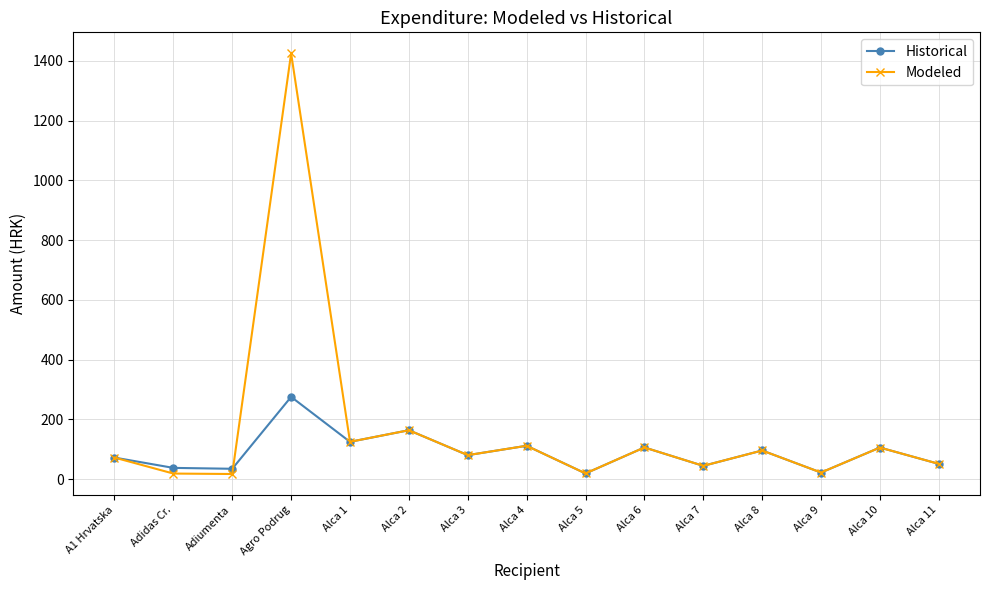

At which label does Modeled first exceed 80?

Agro Podrug